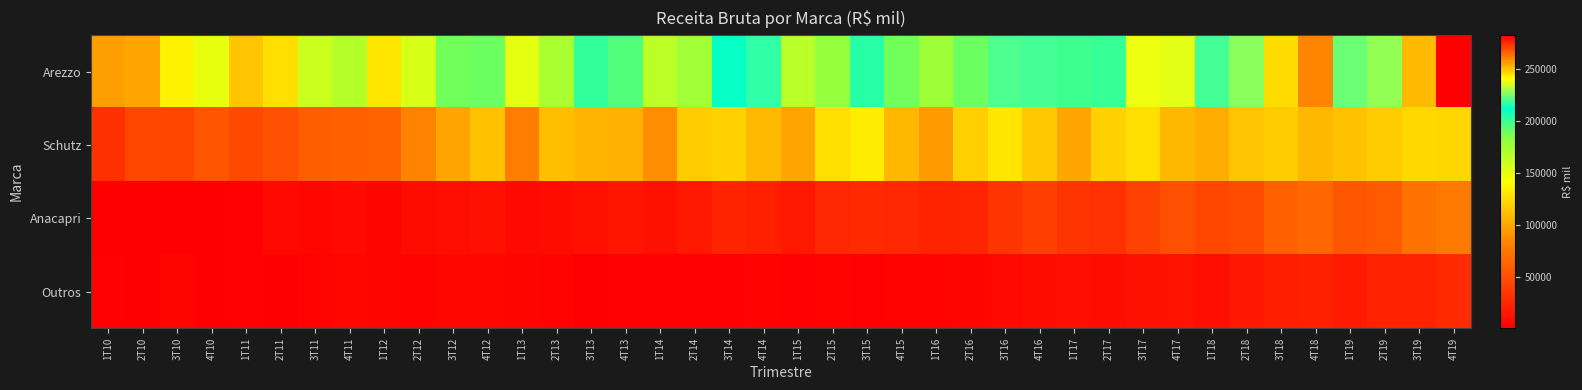

Reading right to left, extract all data points from this chart.

Arezzo: 4T19=282268	3T19=250569	2T19=228114	1T19=222806	4T18=259589	3T18=245417	2T18=226952	1T18=218731	4T17=236589	3T17=238068	2T17=199806	1T17=199376	4T16=218755	3T16=220131	2T16=189242	1T16=175651	4T15=188591	3T15=203431	2T15=179079	1T15=166448	4T14=216607	3T14=210594	2T14=175027	1T14=164554	4T13=194723	3T13=201670	2T13=171547	1T13=150719	4T12=189573	3T12=188122	2T12=155333	1T12=130226	4T11=167375	3T11=159222	2T11=125890	1T11=114400	4T10=149376	3T10=135724	2T10=98644	1T10=95434
Schutz: 4T19=121950	3T19=122732	2T19=117334	1T19=112279	4T18=107701	3T18=118071	2T18=114478	1T18=103221	4T17=107474	3T17=125882	2T17=119738	1T17=98326	4T16=114892	3T16=130138	2T16=118367	1T16=94251	4T15=108137	3T15=133547	2T15=126046	1T15=99389	4T14=109318	3T14=119309	2T14=117188	1T14=88248	4T13=104364	3T13=106510	2T13=110601	1T13=78976	4T12=112193	3T12=99324	2T12=81927	1T12=63066	4T11=59999	3T11=59311	2T11=50361	1T11=46150	4T10=53653	3T10=44259	2T10=44765	1T10=30394
Anacapri: 4T19=76186	3T19=71793	2T19=56775	1T19=54362	4T18=65417	3T18=60539	2T18=48277	1T18=45321	4T17=50125	3T17=41512	2T17=31862	1T17=33760	4T16=39756	3T16=33411	2T16=23613	1T16=22577	4T15=25457	3T15=26796	2T15=25039	1T15=15885	4T14=20977	3T14=22451	2T14=16525	1T14=11795	4T13=14031	3T13=10281	2T13=9063	1T13=7940	4T12=10470	3T12=9222	2T12=8419	1T12=4093	4T11=7538	3T11=5759	2T11=6468	1T11=1885	4T10=1241	3T10=529	2T10=292	1T10=548
Outros: 4T19=27067	3T19=21543	2T19=21313	1T19=17857	4T18=20409	3T18=19576	2T18=15232	1T18=9937	4T17=13210	3T17=10576	2T17=8858	1T17=9246	4T16=8375	3T16=6388	2T16=3880	1T16=2581	4T15=2784	3T15=1720	2T15=2785	1T15=1962	4T14=3296	3T14=2105	2T14=2097	1T14=1710	4T13=2327	3T13=1094	2T13=2671	1T13=3901	4T12=5613	3T12=4780	2T12=3349	1T12=3900	4T11=4748	3T11=2621	2T11=1272	1T11=2199	4T10=666	3T10=4084	2T10=1278	1T10=1592